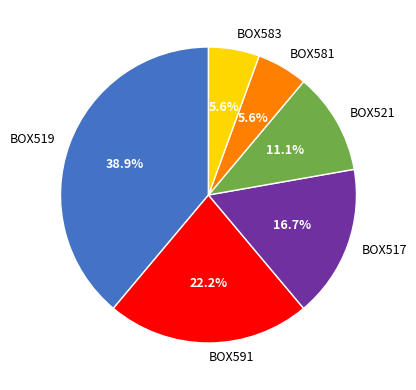

The BOX517 slice represents 17% of the pie. True or false?

True